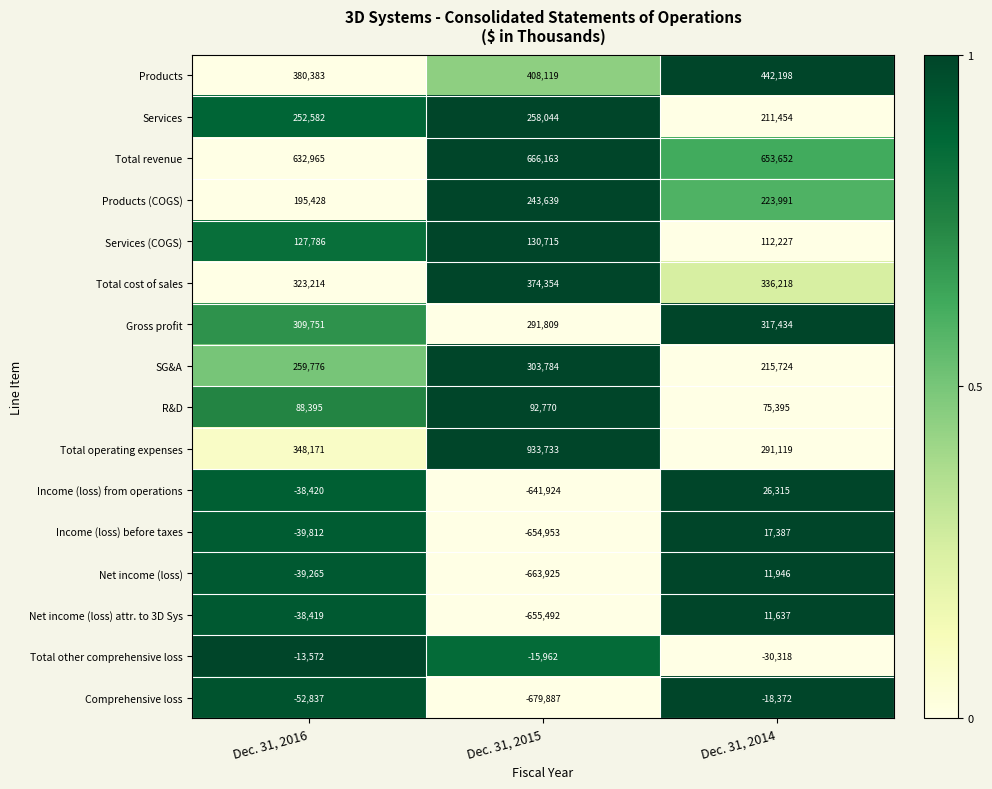

The Products (COGS) series shows 223991 at Dec. 31, 2014. True or false?

True